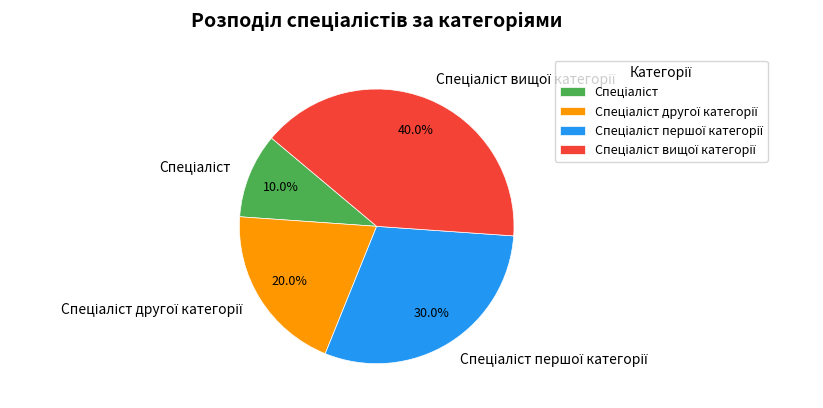

Is there any slice that represents more than half of the pie?

No